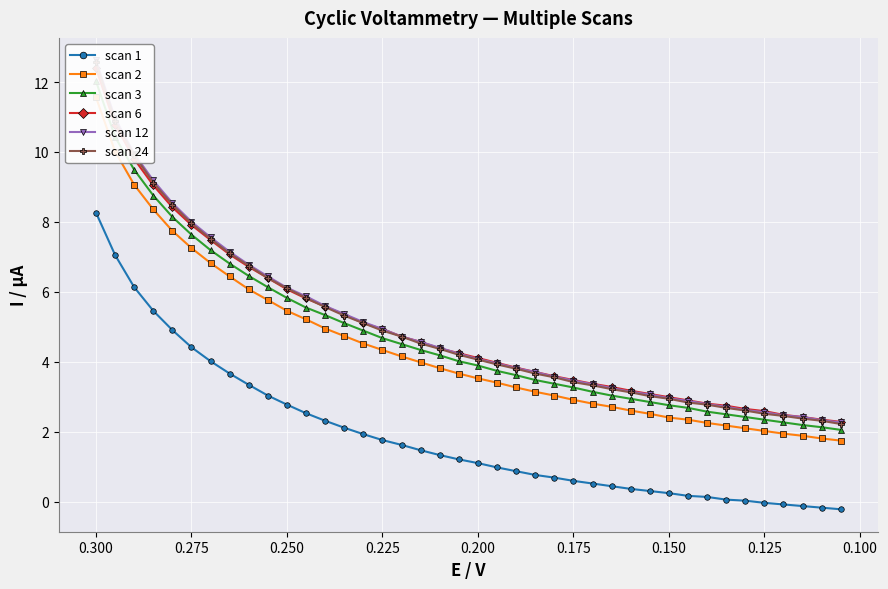

How many distinct data groups are displayed?

6